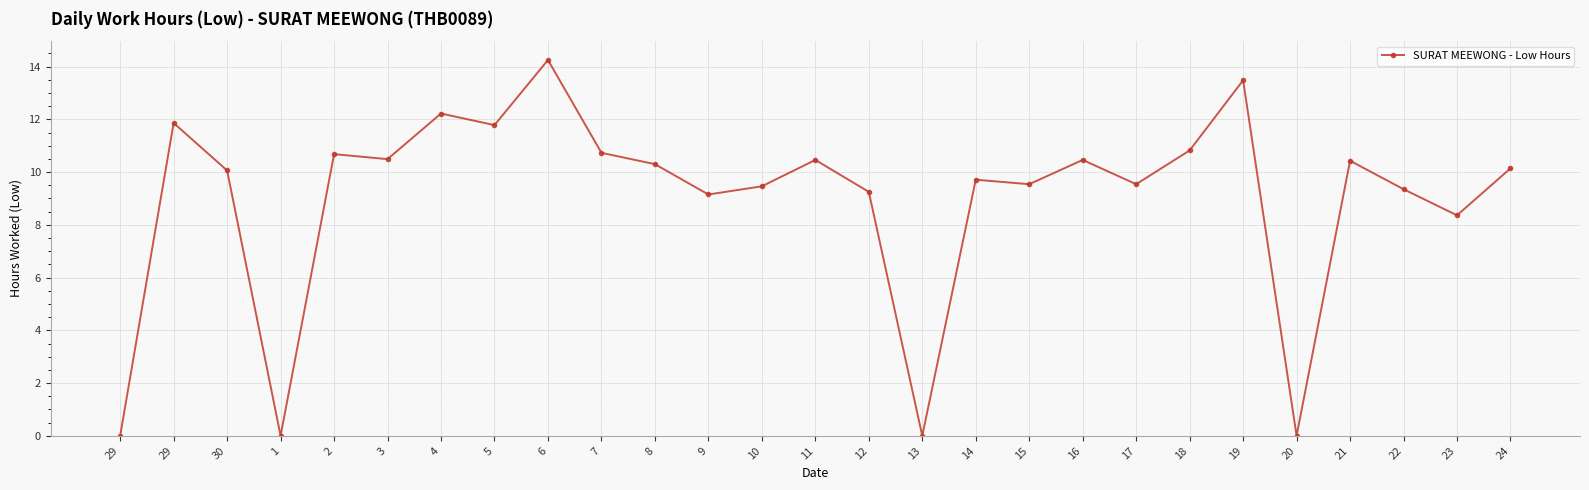

True or false: the data shows 10.1 at 24.

True